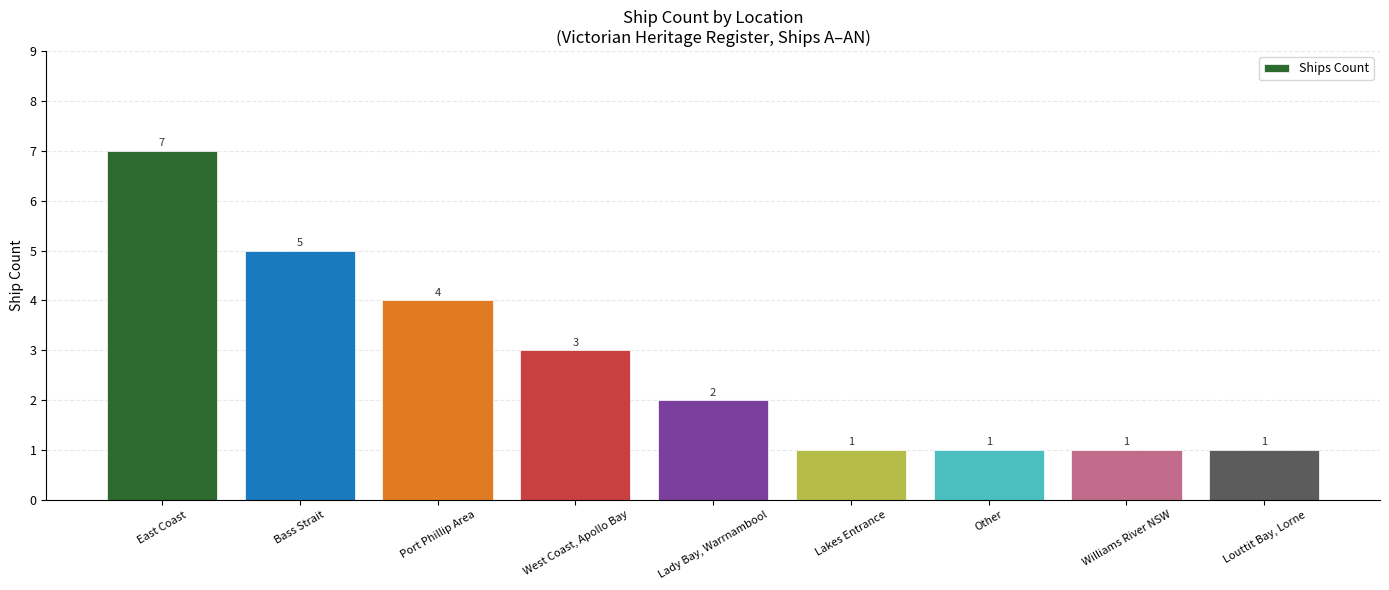

What is the difference between the values at Lady Bay, Warrnambool and Williams River NSW?

1